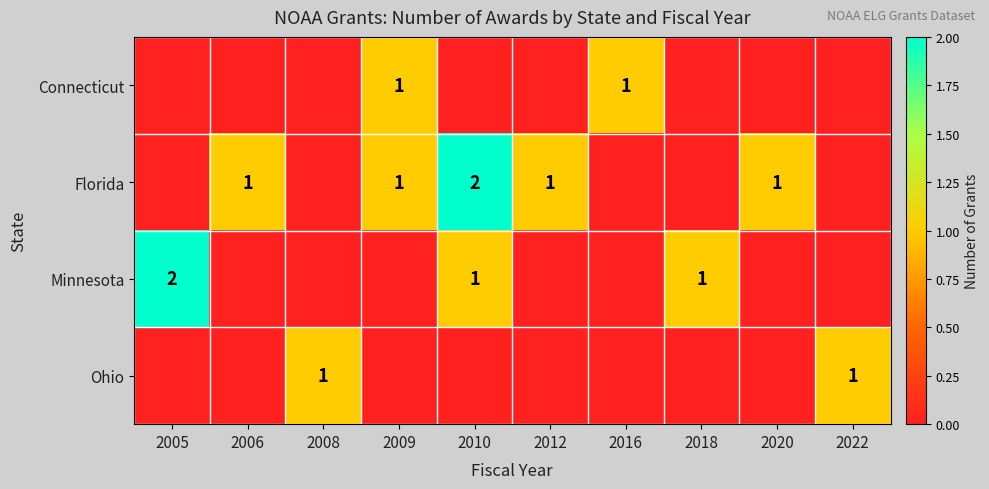

The Minnesota series shows 0 at 2010. True or false?

False